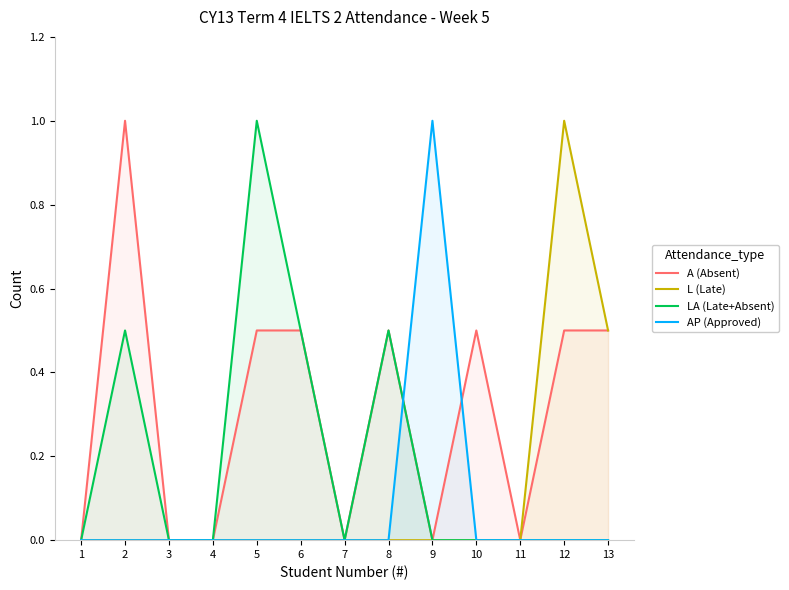

Reading left to right, what are all the values shown in this chart?

A (Absent): 0.0	1.0	0.0	0.0	0.5	0.5	0.0	0.5	0.0	0.5	0.0	0.5	0.5
L (Late): 0.0	0.0	0.0	0.0	0.0	0.0	0.0	0.0	0.0	0.0	0.0	1.0	0.5
LA (Late+Absent): 0.0	0.5	0.0	0.0	1.0	0.5	0.0	0.5	0.0	0.0	0.0	0.0	0.0
AP (Approved): 0.0	0.0	0.0	0.0	0.0	0.0	0.0	0.0	1.0	0.0	0.0	0.0	0.0